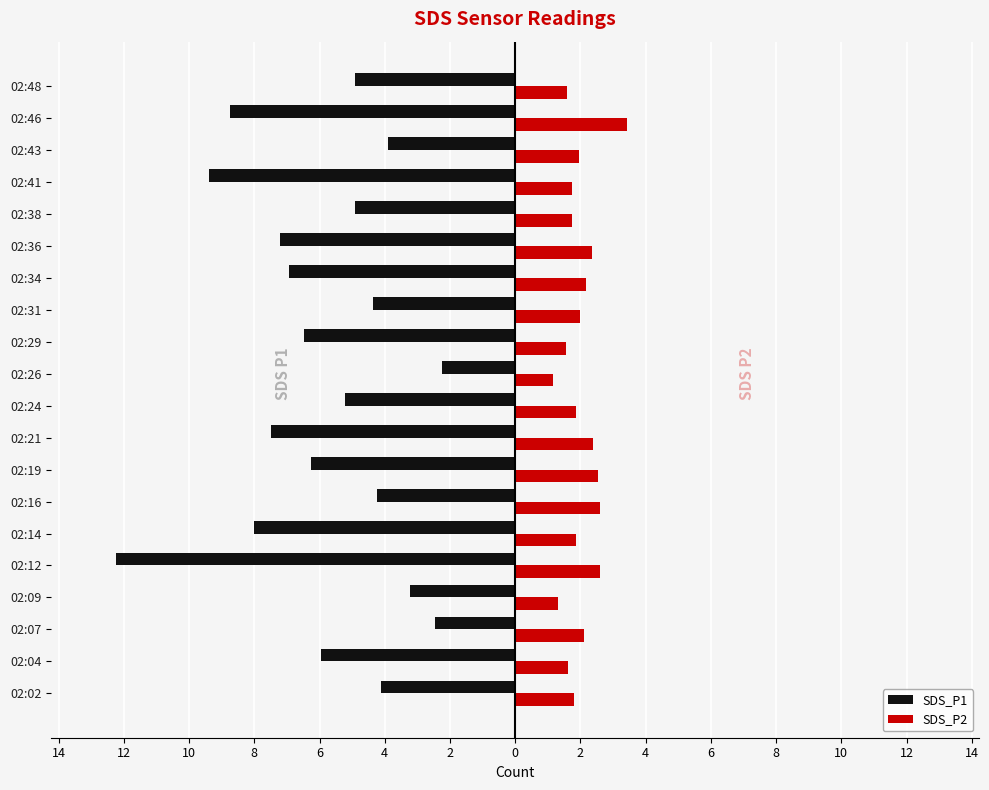

What are all the series names shown in the legend?

SDS_P1, SDS_P2